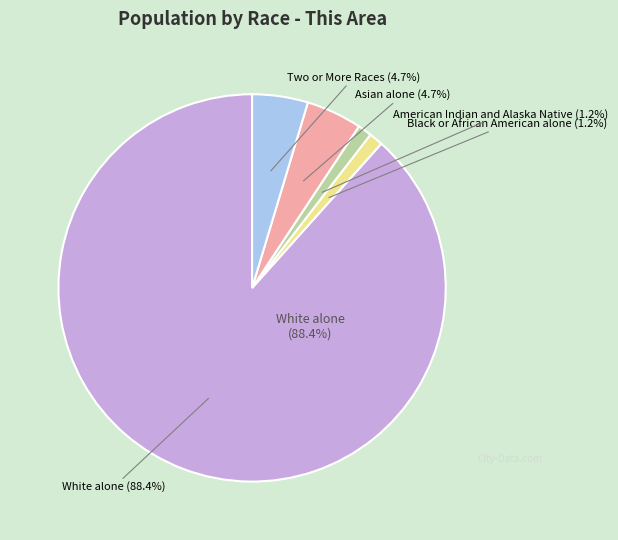

Which slice is the largest?

White alone